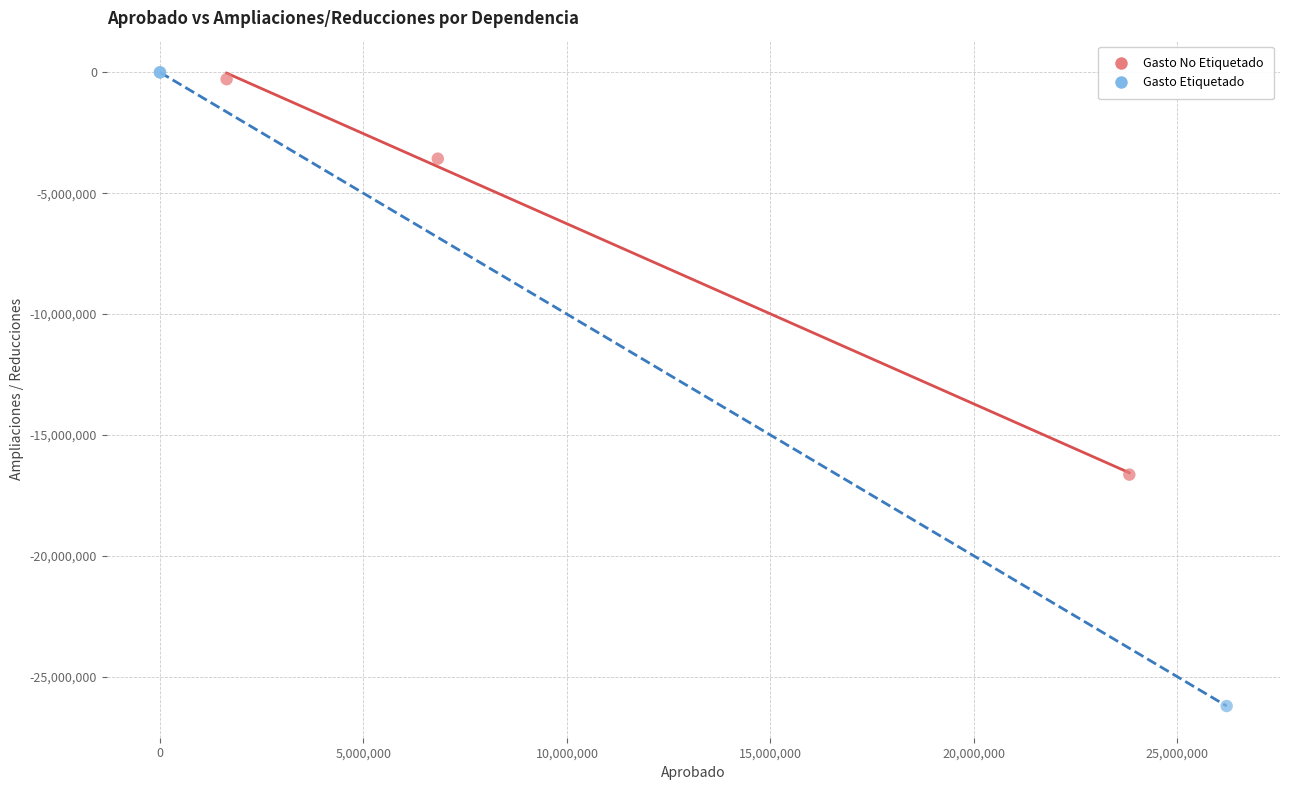

What are all the series names shown in the legend?

Gasto No Etiquetado, Gasto Etiquetado